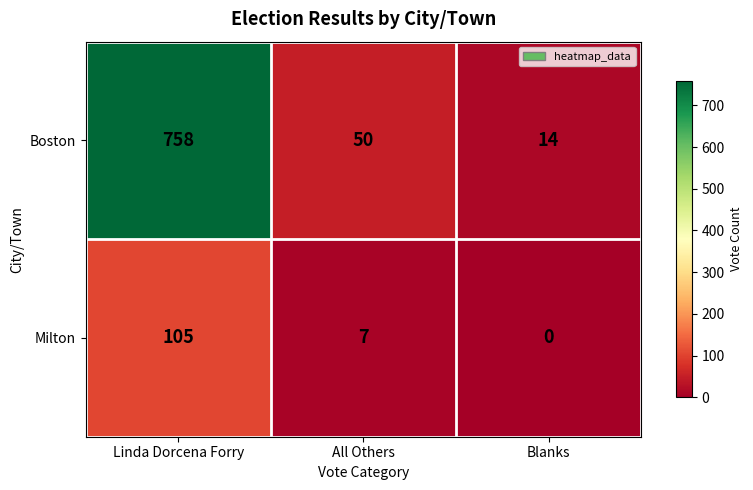

Which series has the largest range (max minus min)?

Boston